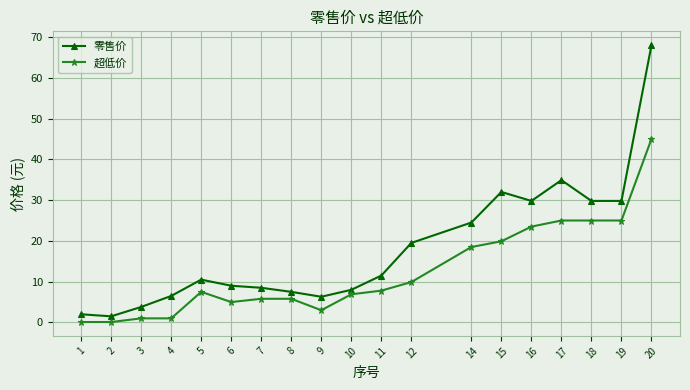

Where does the 超低价 series first go above 7?

5